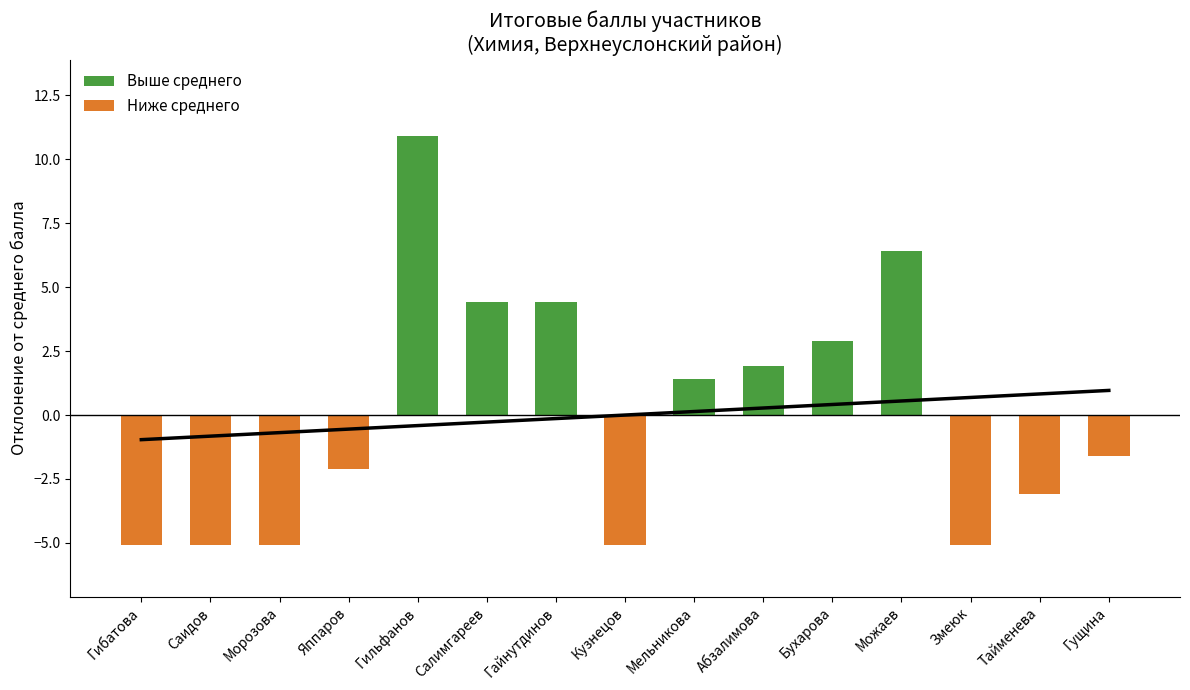

How many series are shown in this chart?

2